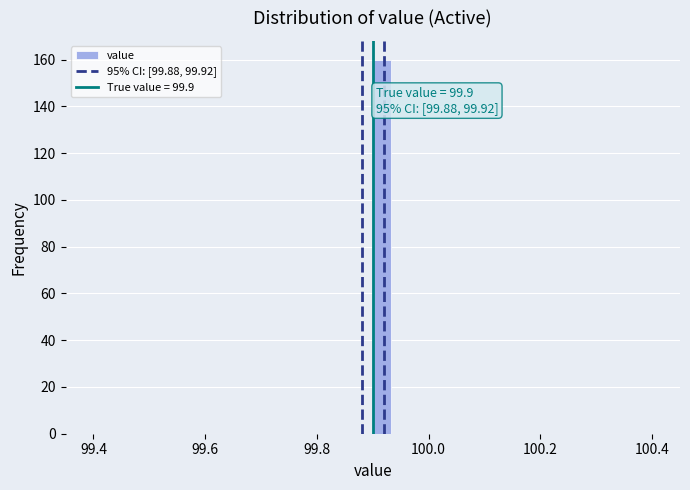

Read against the x-axis, roughly where is the centre of the tallest bar?

99.92